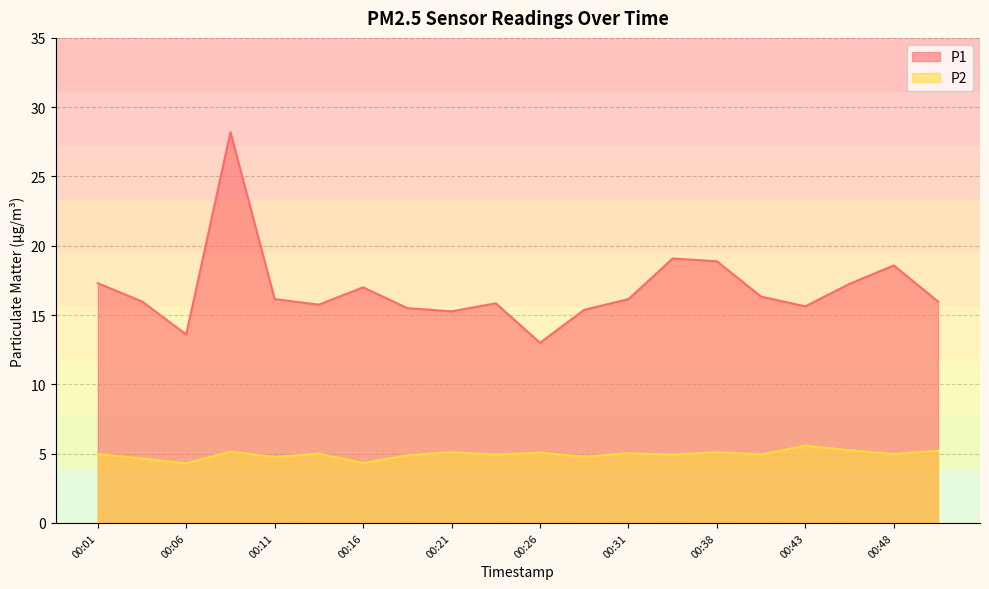

At 00:16, list the series in order from largest to smallest.

P1, P2